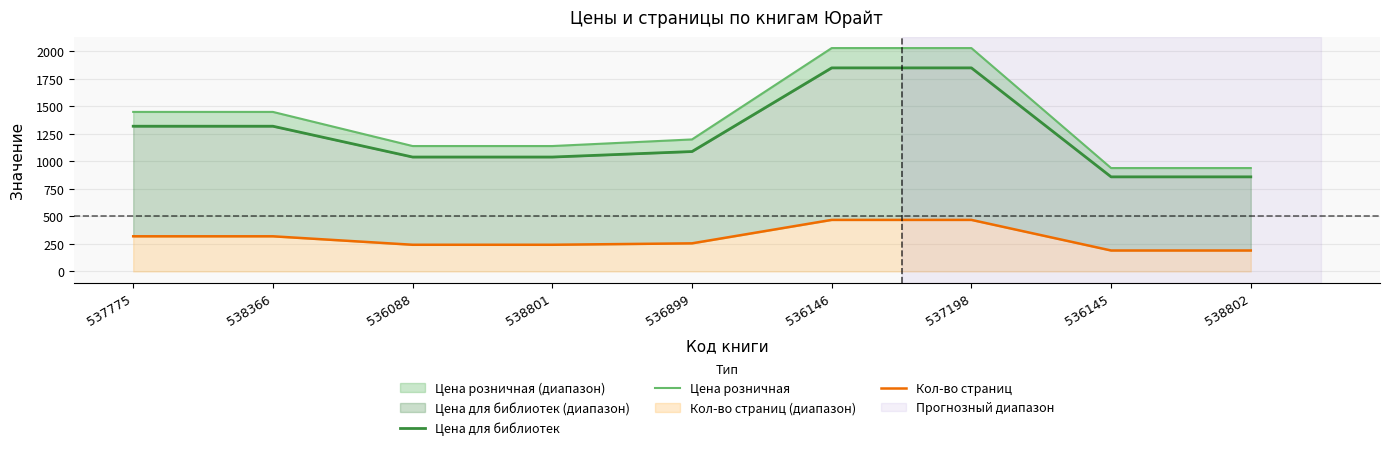

What is the value of the Цена розничная point at the 7th from the left?

2029